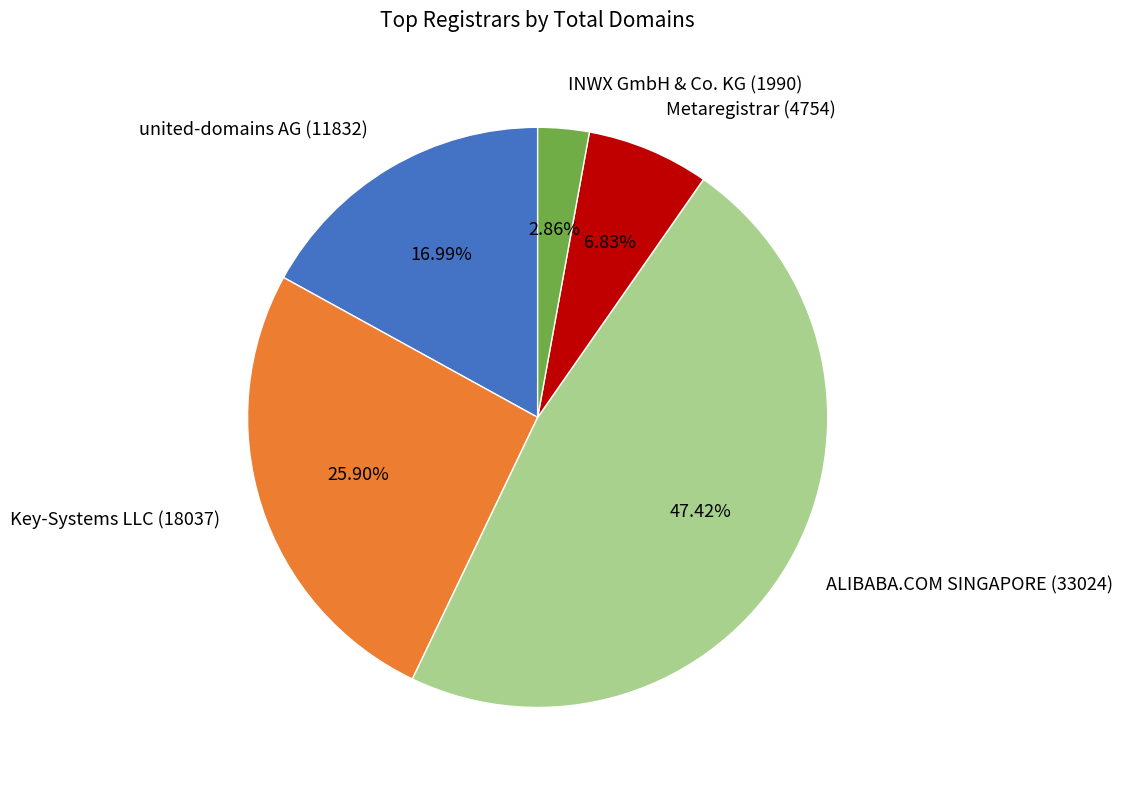

What percentage is the ALIBABA.COM SINGAPORE (33024) slice, to the nearest percent?

47%